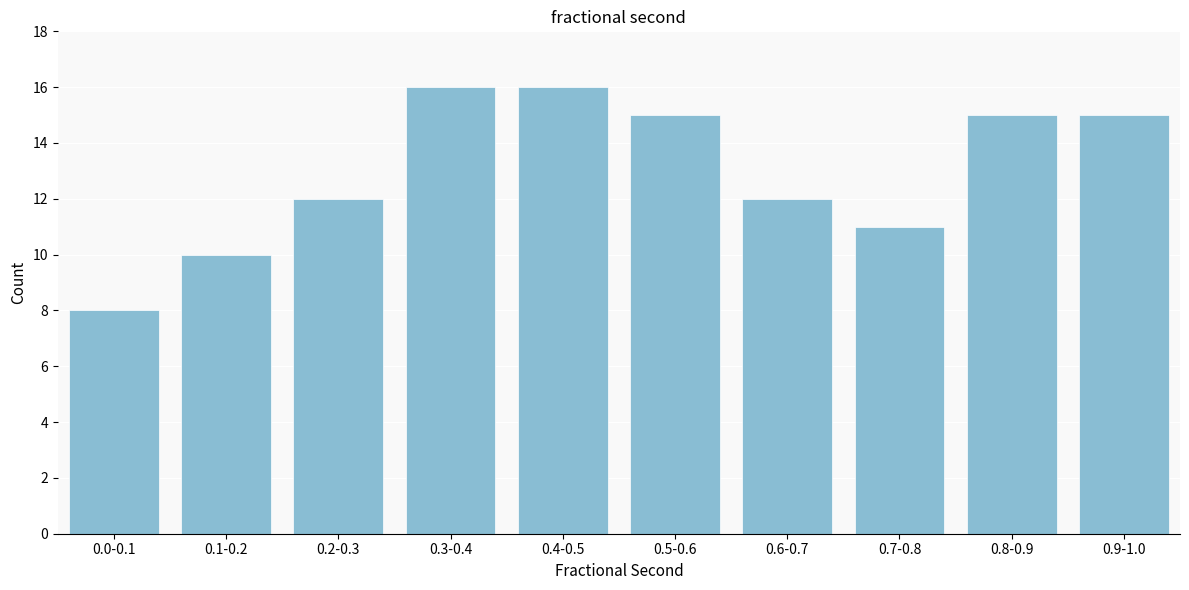

Reading right to left, extract all data points from this chart.

15	15	11	12	15	16	16	12	10	8